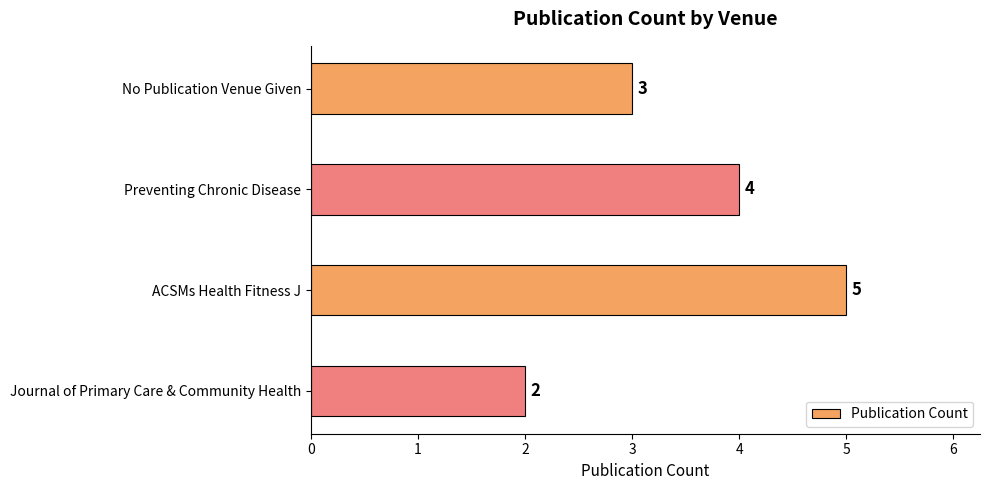

What is the sum of all values?

14